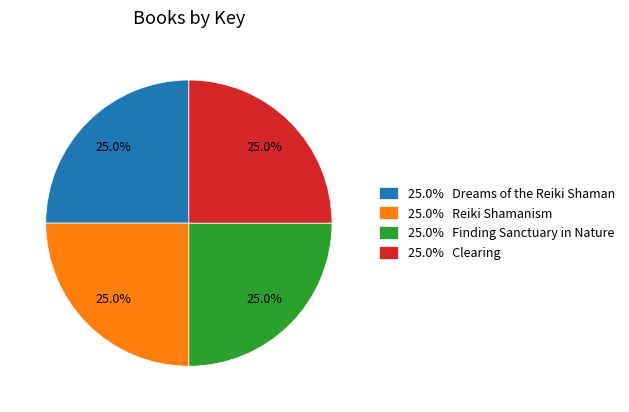

Combined, what portion of the pie is 25.0% Dreams of the Reiki Shaman and 25.0% Reiki Shamanism?

50.0%